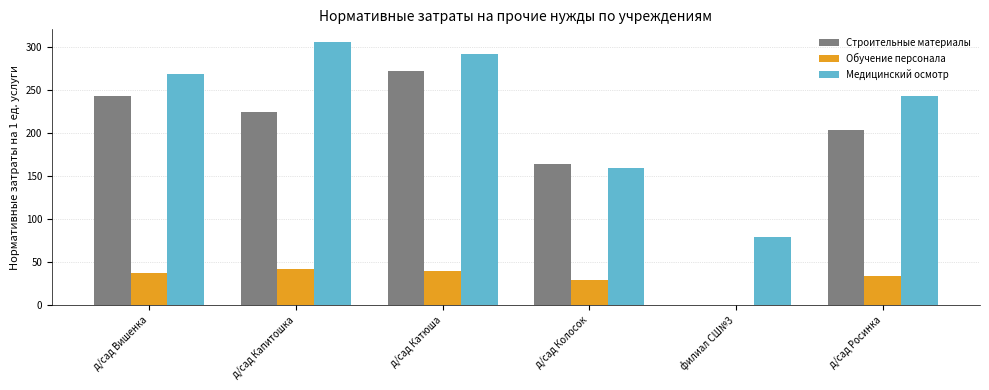

What is the total value across all series at д/сад Колосок?

353.5